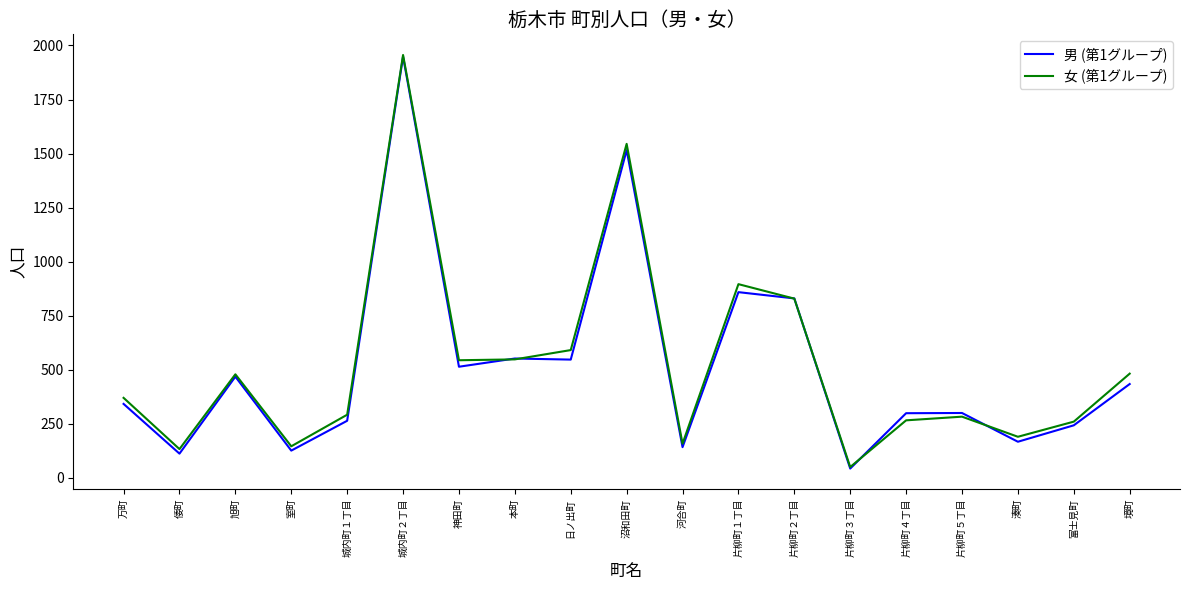

True or false: 女 (第1グループ) and 男 (第1グループ) intersect in this chart.

True